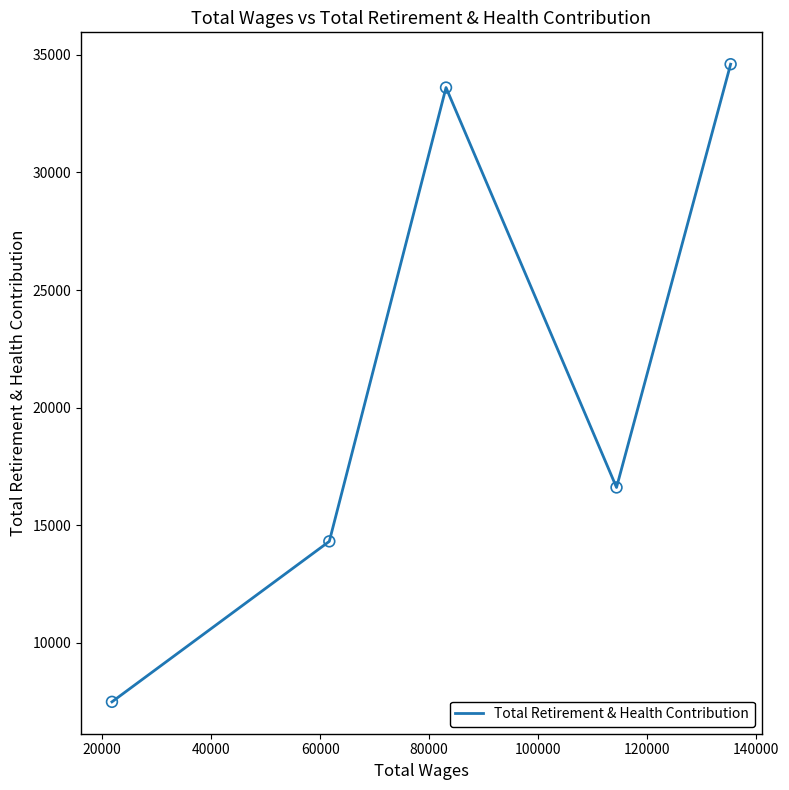

What is the difference between the second highest and minimum values?

26116